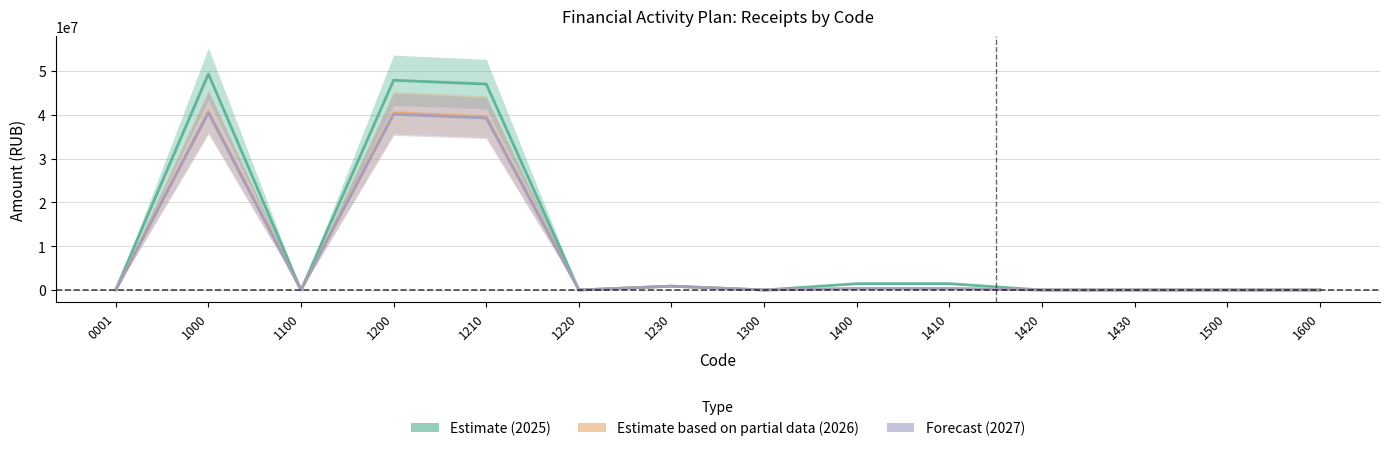

Reading right to left, transcribe all the data shown in this chart.

Estimate (2025): 0.0	0.0	0.0	0.0	1443484.1	1443484.1	0.0	865000.0	0.0	46989935.3	47854935.3	0.0	49298419.4	77159.5
Estimate based on partial data (2026): 0.0	0.0	0.0	0.0	336039.1	336039.1	0.0	865000.0	0.0	39580634.6	40445634.6	0.0	40781673.7	0.0
Forecast (2027): 0.0	0.0	0.0	0.0	336039.1	336039.1	0.0	865000.0	0.0	39235734.6	40100734.6	0.0	40436773.7	0.0